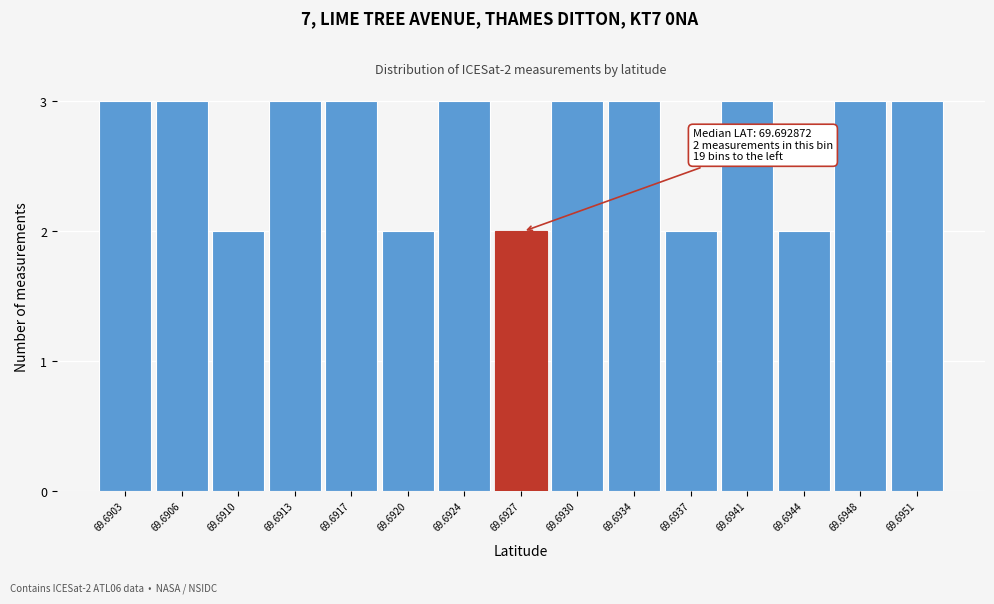

Reading left to right, transcribe all the data shown in this chart.

3	3	2	3	3	2	3	2	3	3	2	3	2	3	3